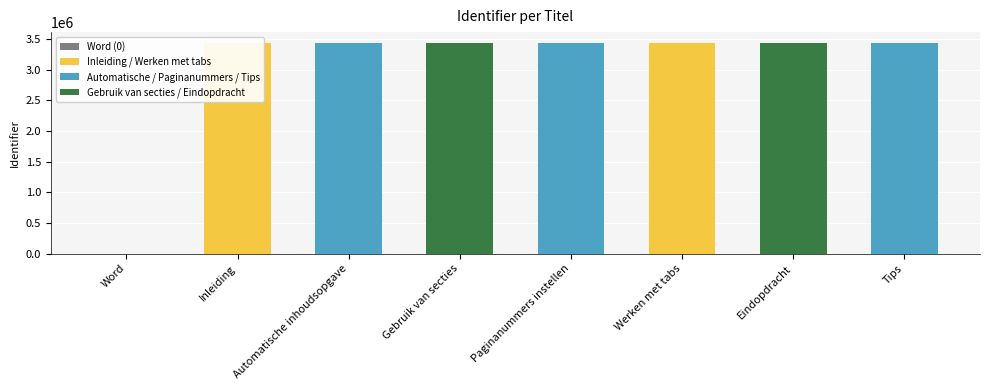

What is the sum of the values at Werken met tabs and Gebruik van secties?

6878912